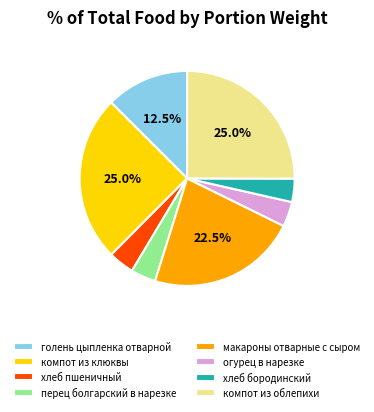

Is there any slice that represents more than half of the pie?

No